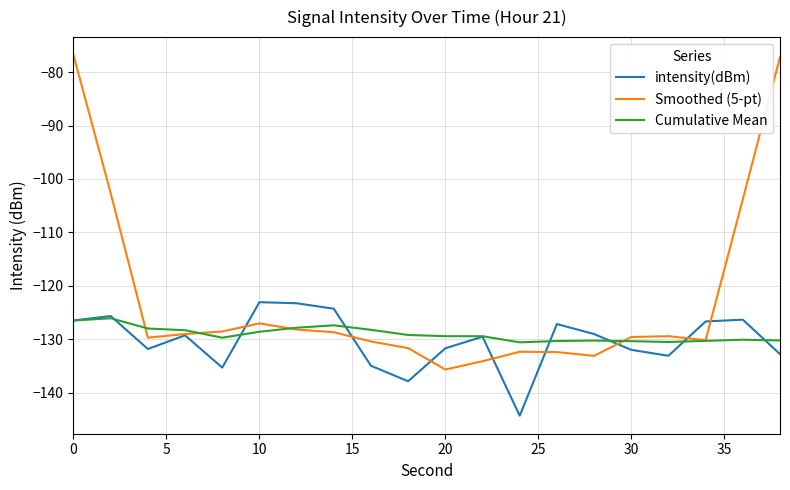

List the series in order of their overall mean, lowest first.

intensity(dBm), Cumulative Mean, Smoothed (5-pt)